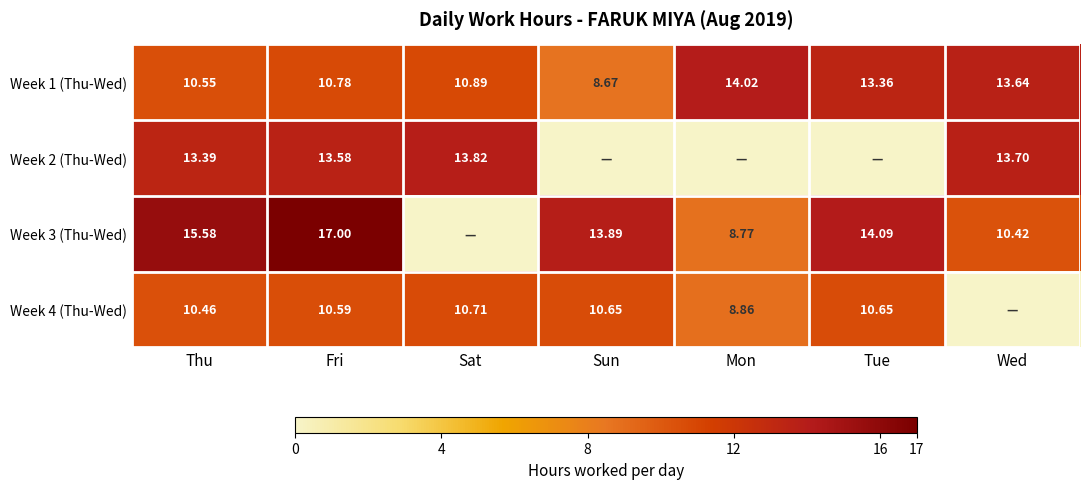

Rank the categories by Week 1 (Thu-Wed) value from lowest to highest.

Sun, Thu, Fri, Sat, Tue, Wed, Mon